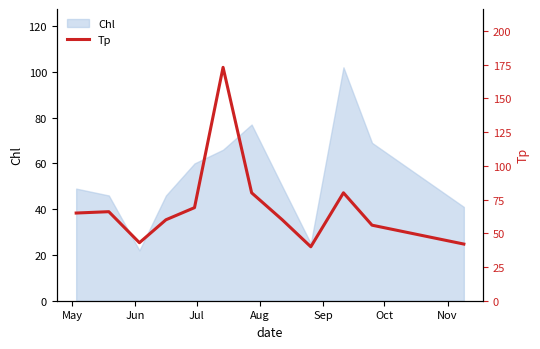

What is the highest value of the Chl series?

102